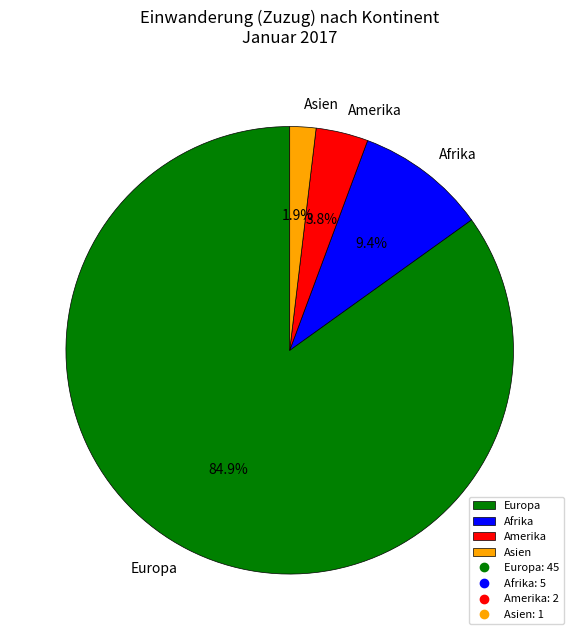

What is the ratio of the value at Asien to the value at Amerika?

0.5